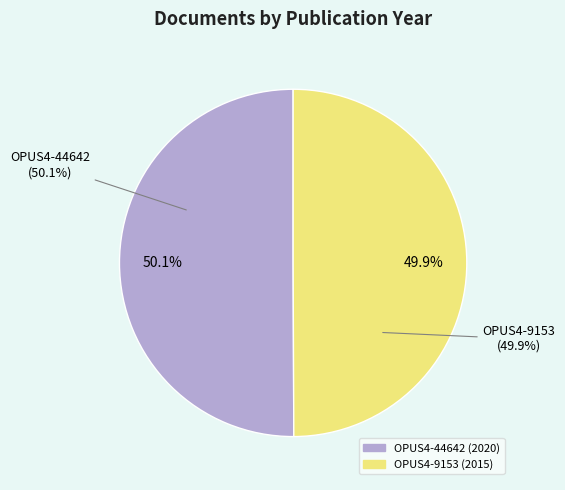

How many segments does this pie chart have?

2